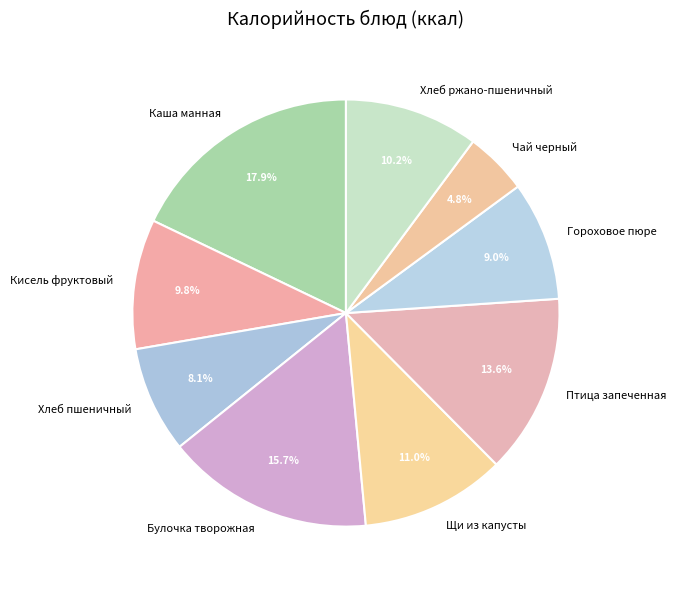

True or false: Булочка творожная accounts for 7% of the total.

False